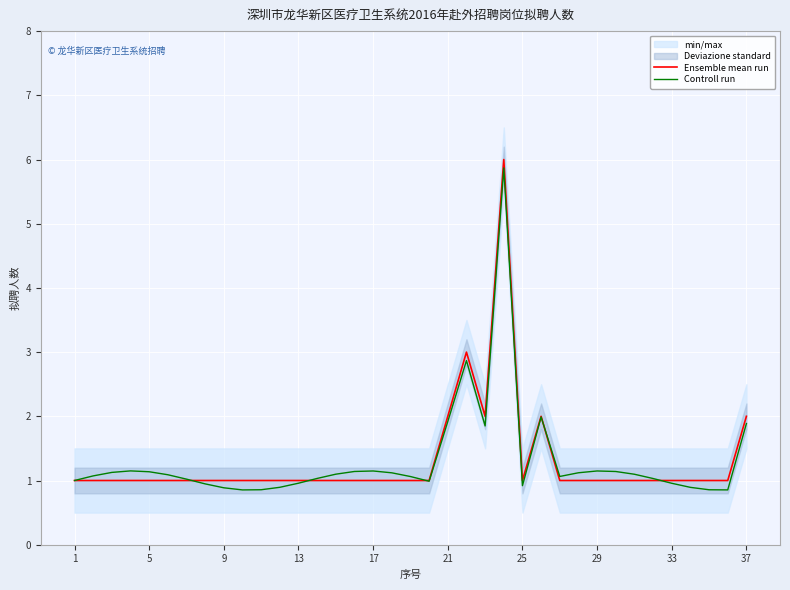

What value does the Controll run series have at 33?

1.0